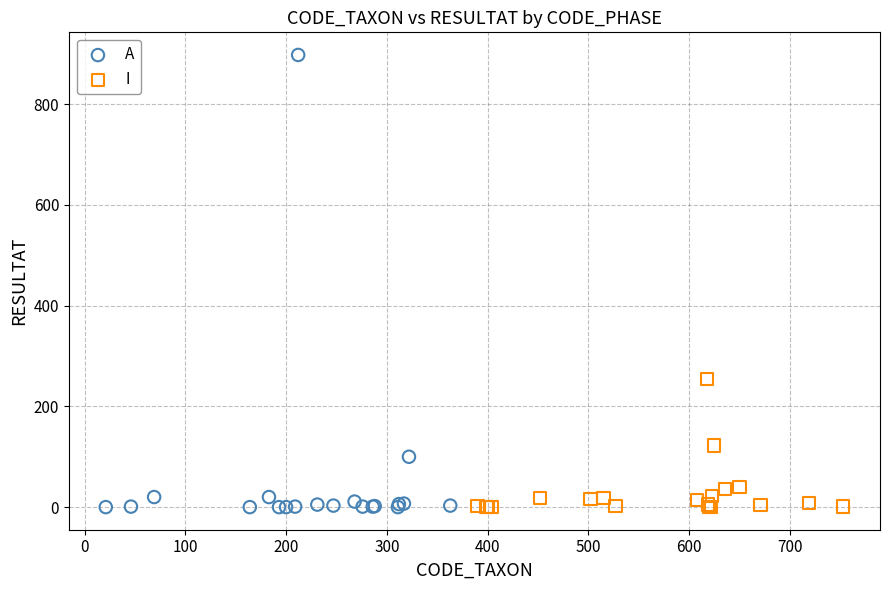

Which series reaches the maximum Y coordinate?

A